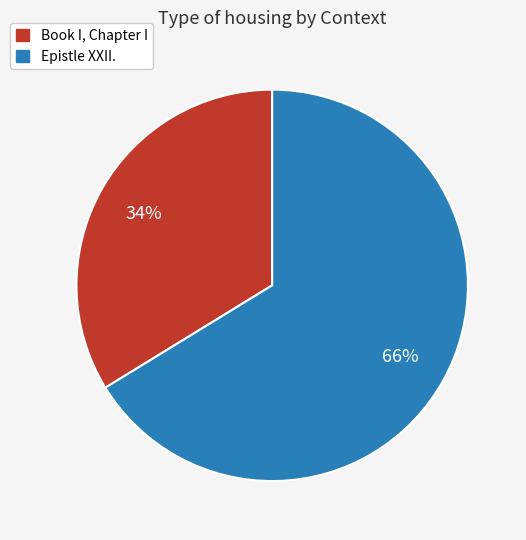

How many slices are in this pie chart?

2